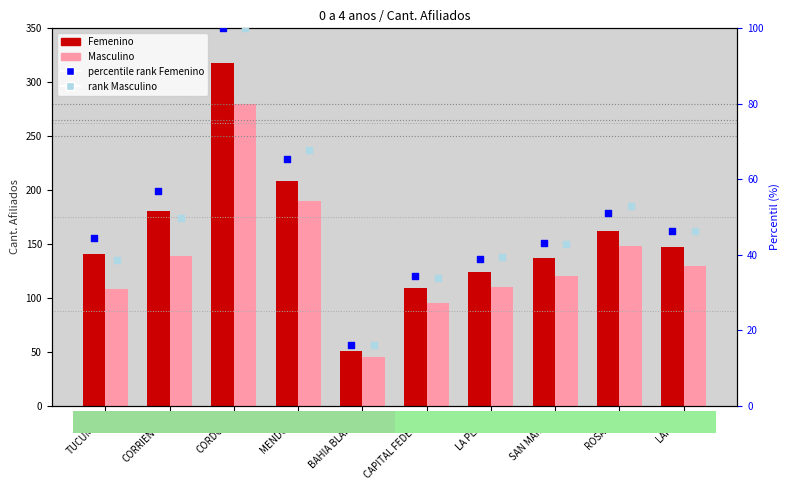

Which series has the largest Y range (max minus min)?

Femenino